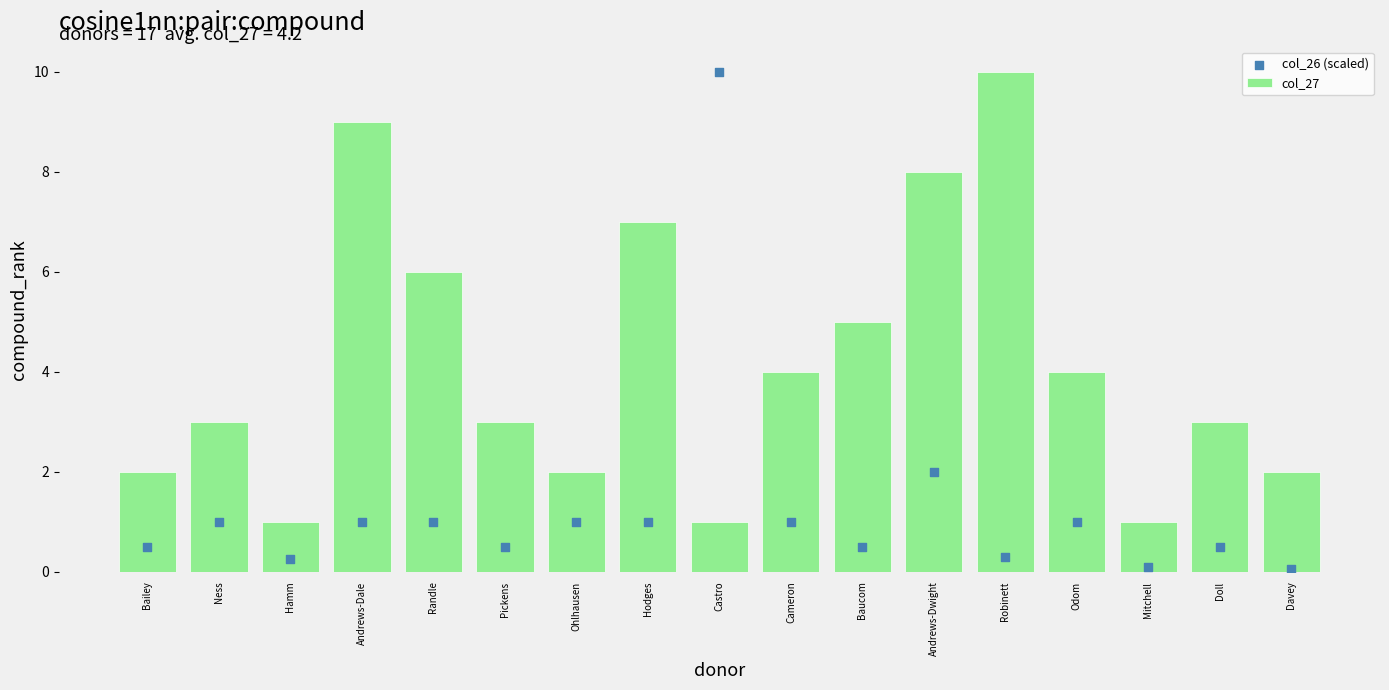

At how many categories does at least one series exceed 8?

3